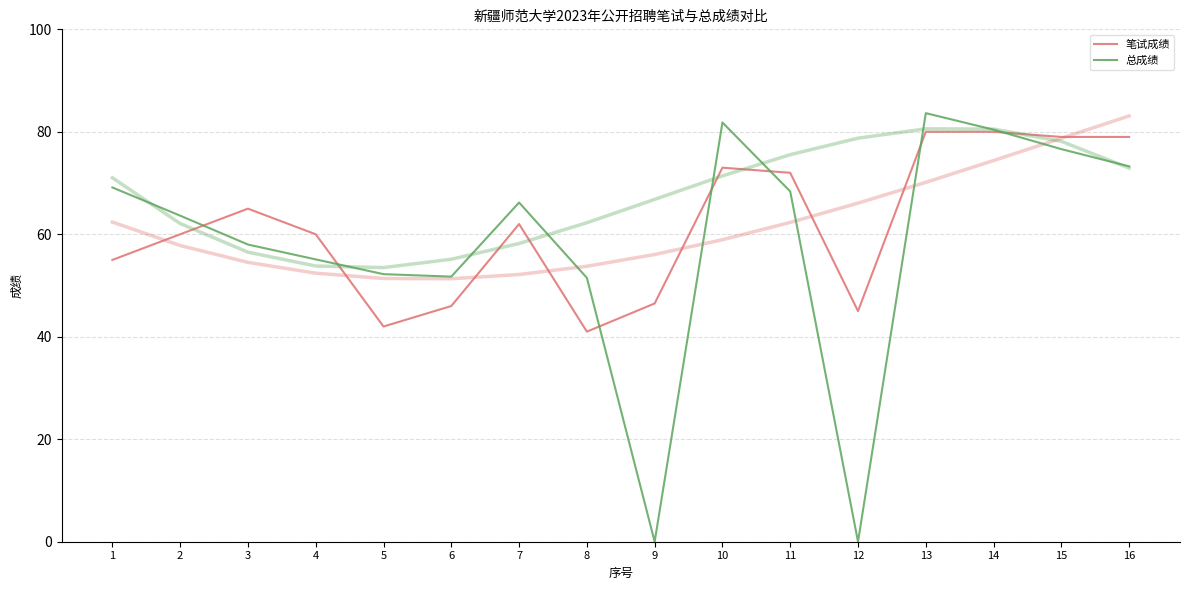

What is the sum of all 总成绩 values?

931.7